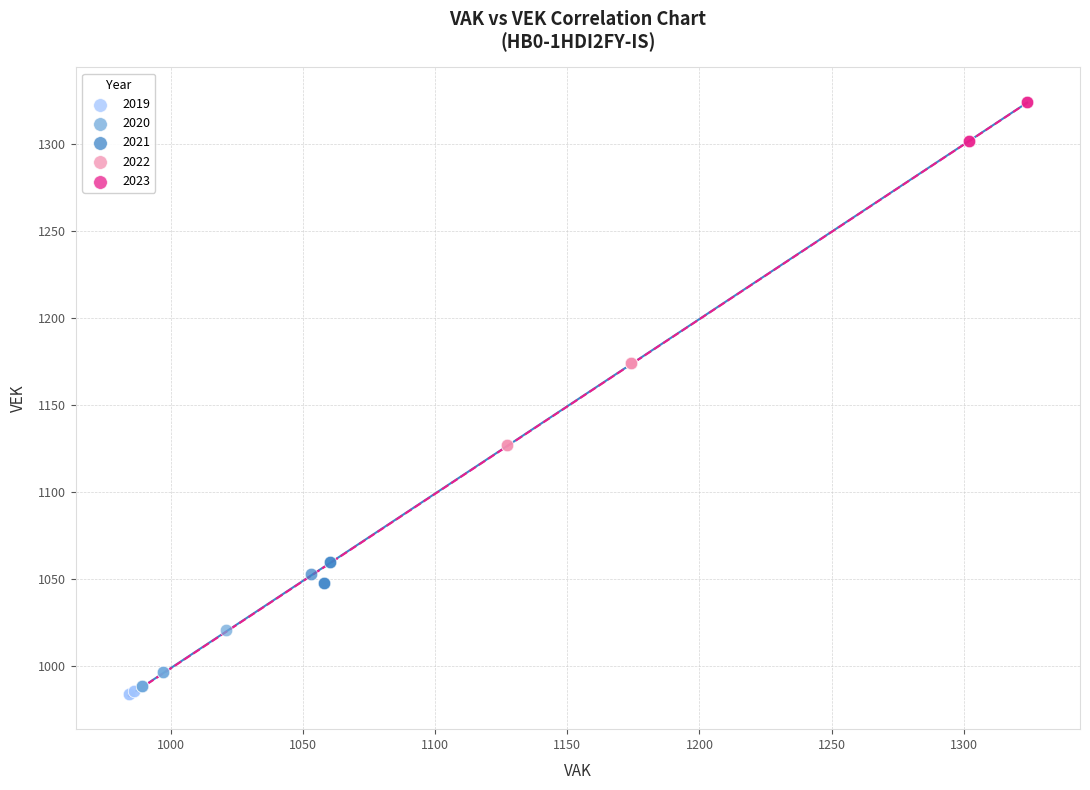

Which series has the largest Y range (max minus min)?

2022